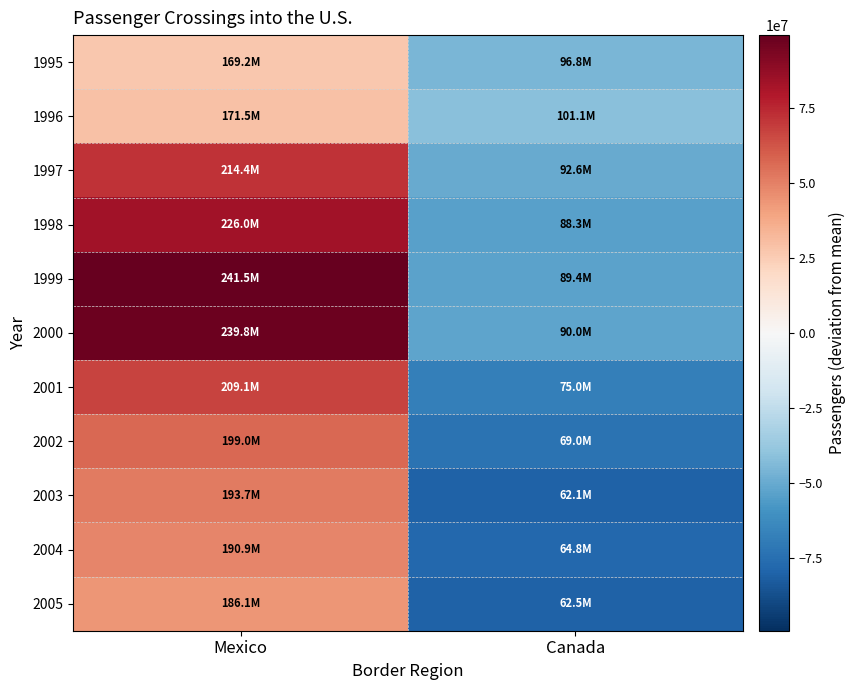

What is the spread (max minus min) of values at Canada?

38934198.0